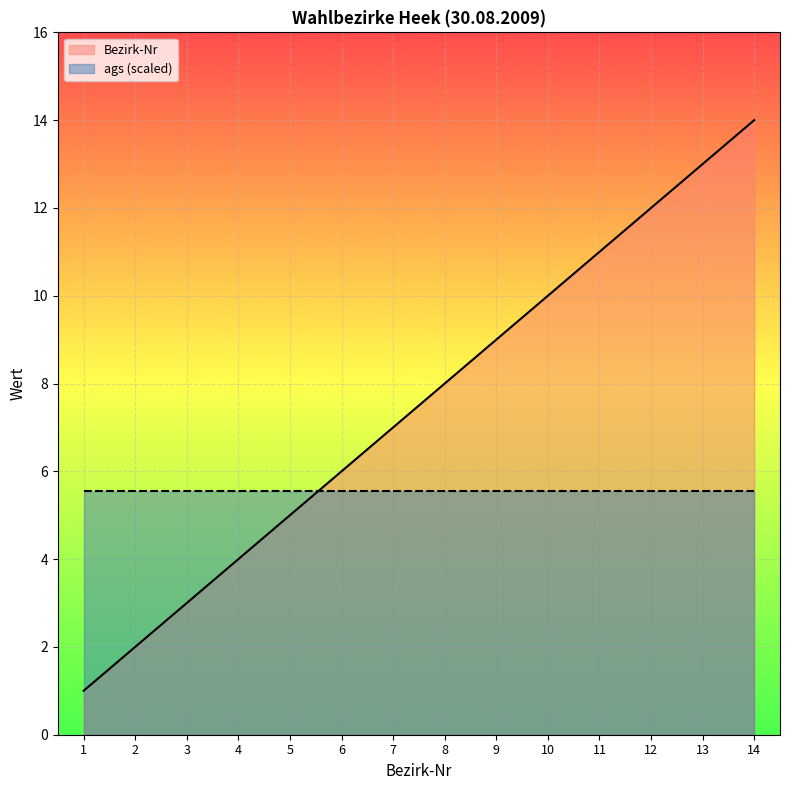

What is the sum of all values?

105